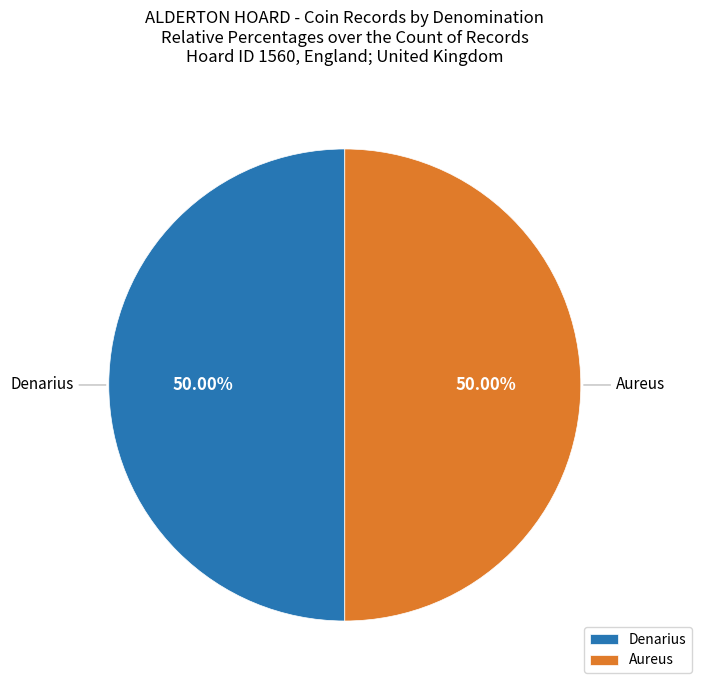

To the nearest percent, what is the difference between the largest and smallest slice percentages?

0%